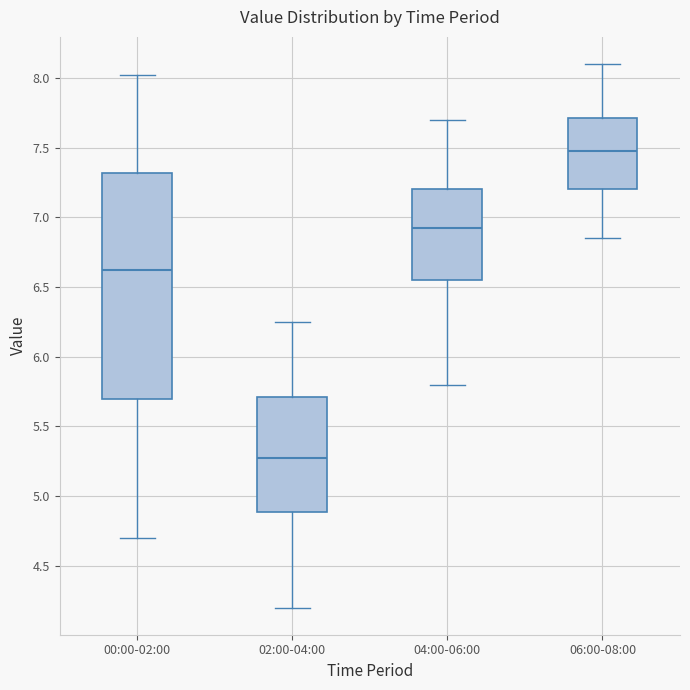

Which box is the tallest, from its lower edge to its upper edge?

00:00-02:00